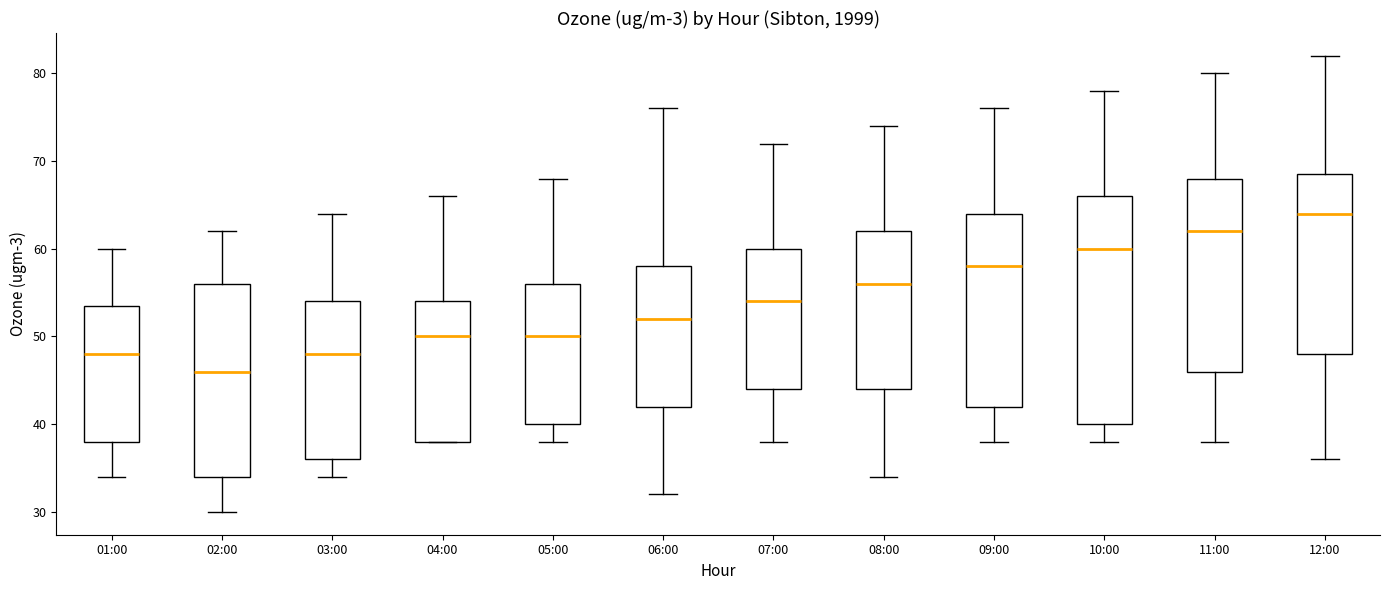

Which box's median line is the highest?

12:00